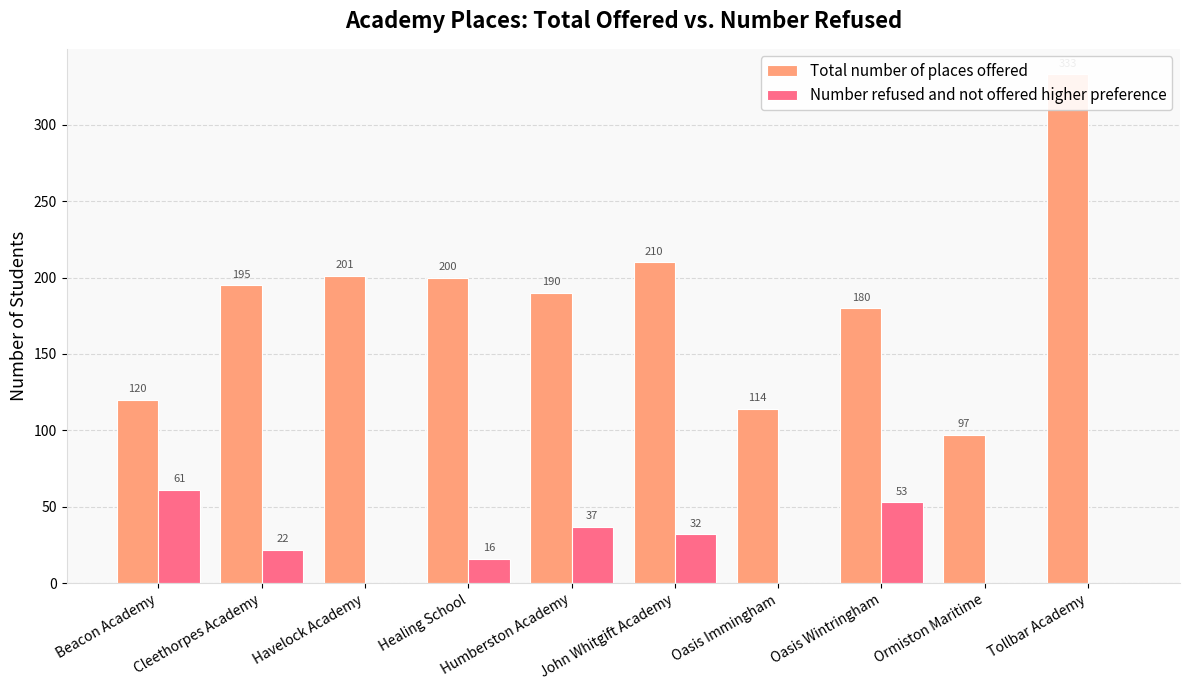

How many groups of bars are there?

10